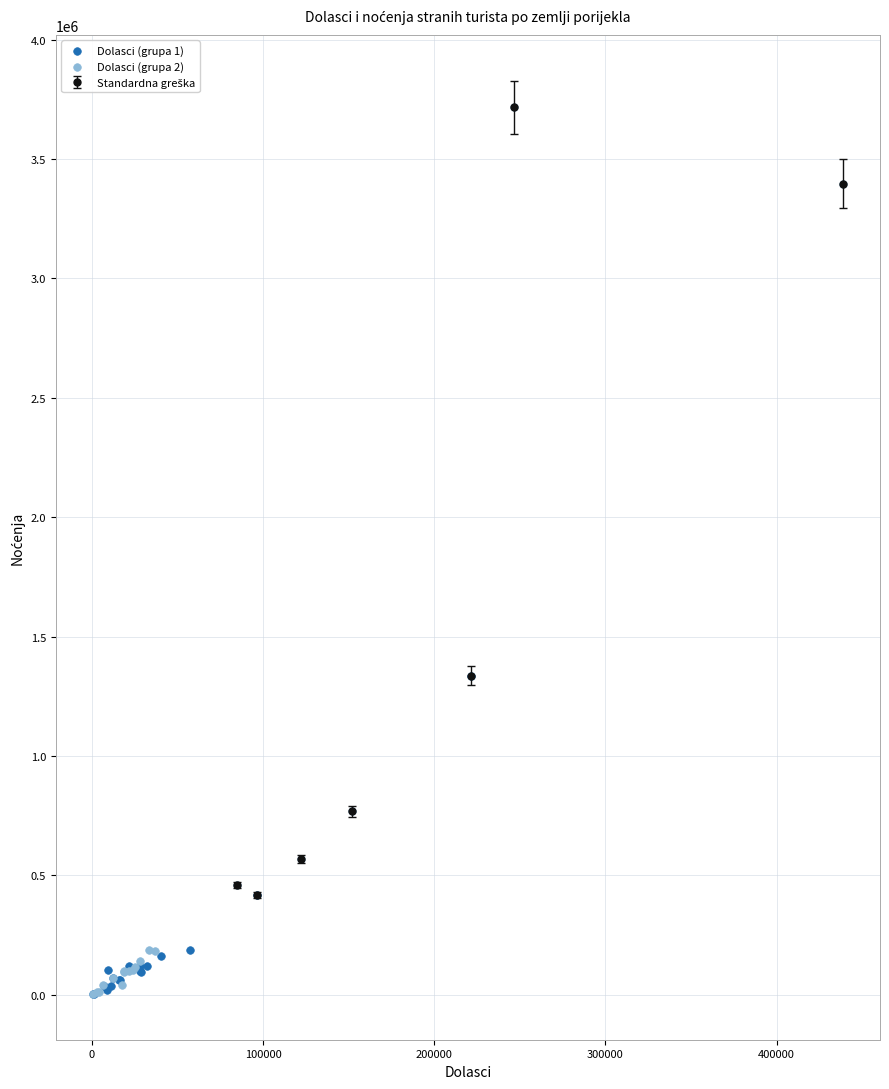

Which series reaches the maximum Y coordinate?

Dolasci (grupa 2)